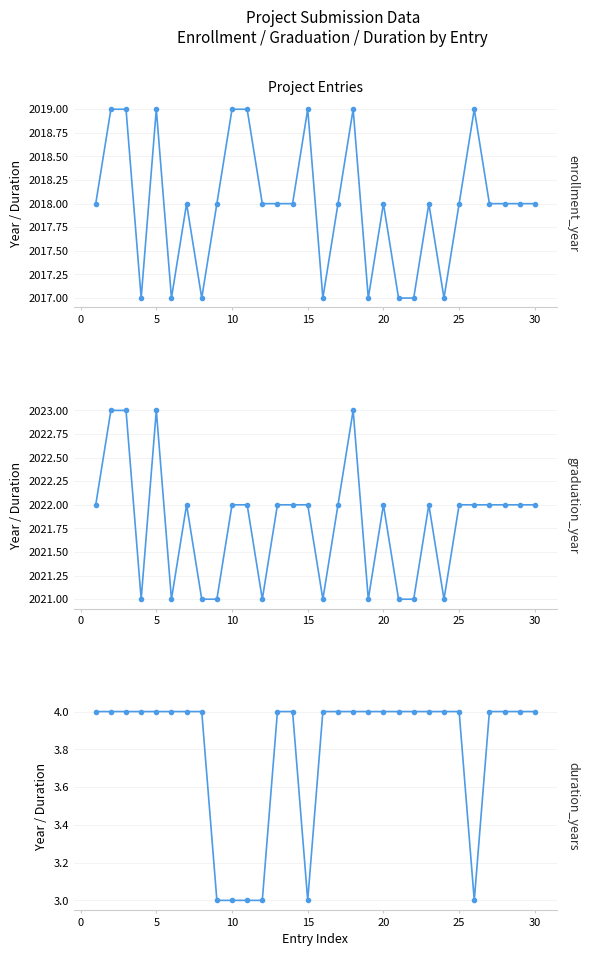

The enrollment_year series shows 534 at 35. True or false?

False